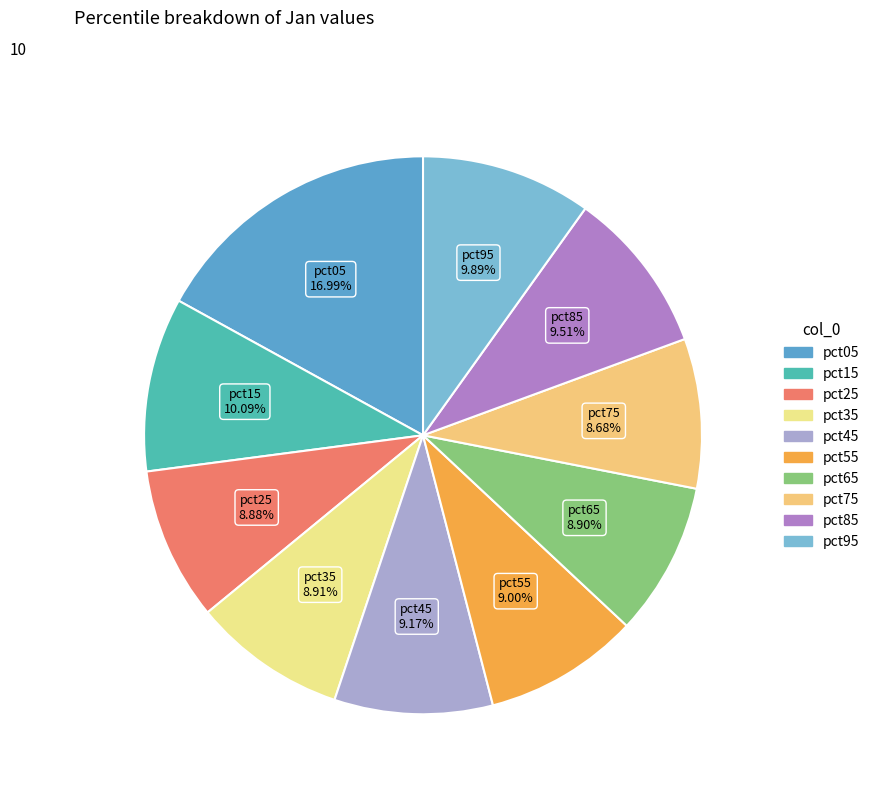

Is there any slice that represents more than half of the pie?

No